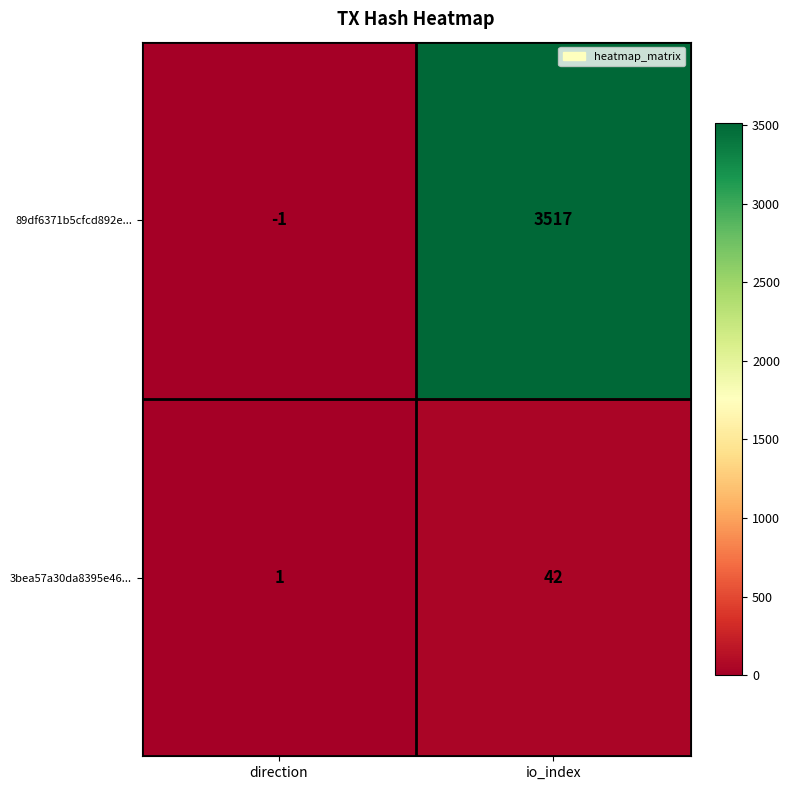

Rank the series at direction from lowest to highest value.

89df6371b5cfcd892e..., 3bea57a30da8395e46...